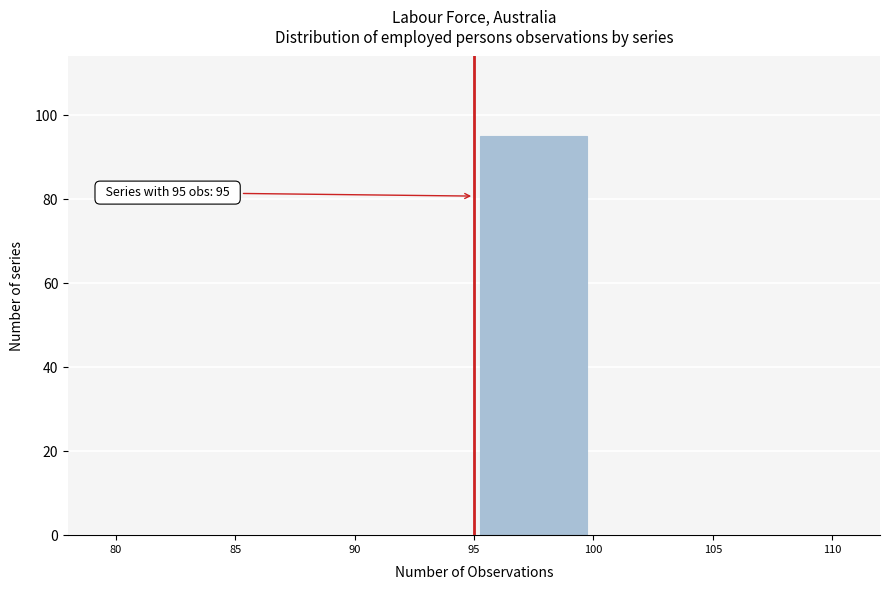

Over which range of the x-axis is the bar tallest?

95 to 100